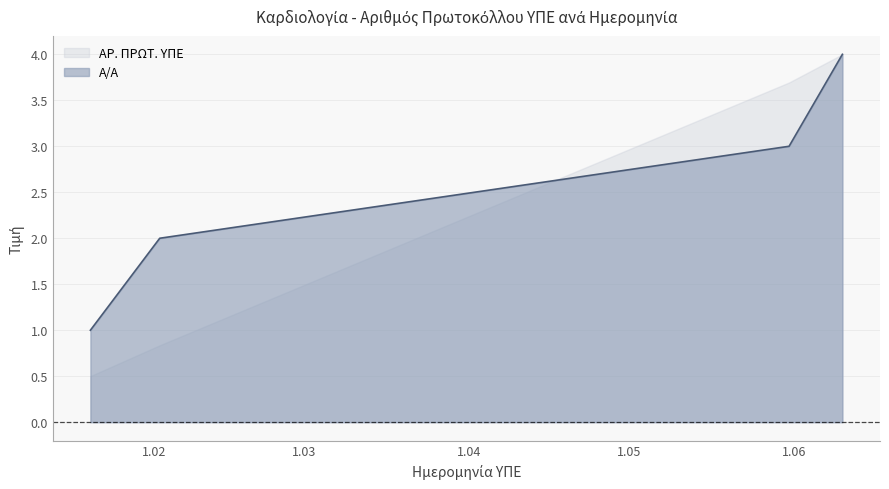

Rank the series by their average value, from highest to lowest.

Α/Α, ΑΡ. ΠΡΩΤ. ΥΠΕ